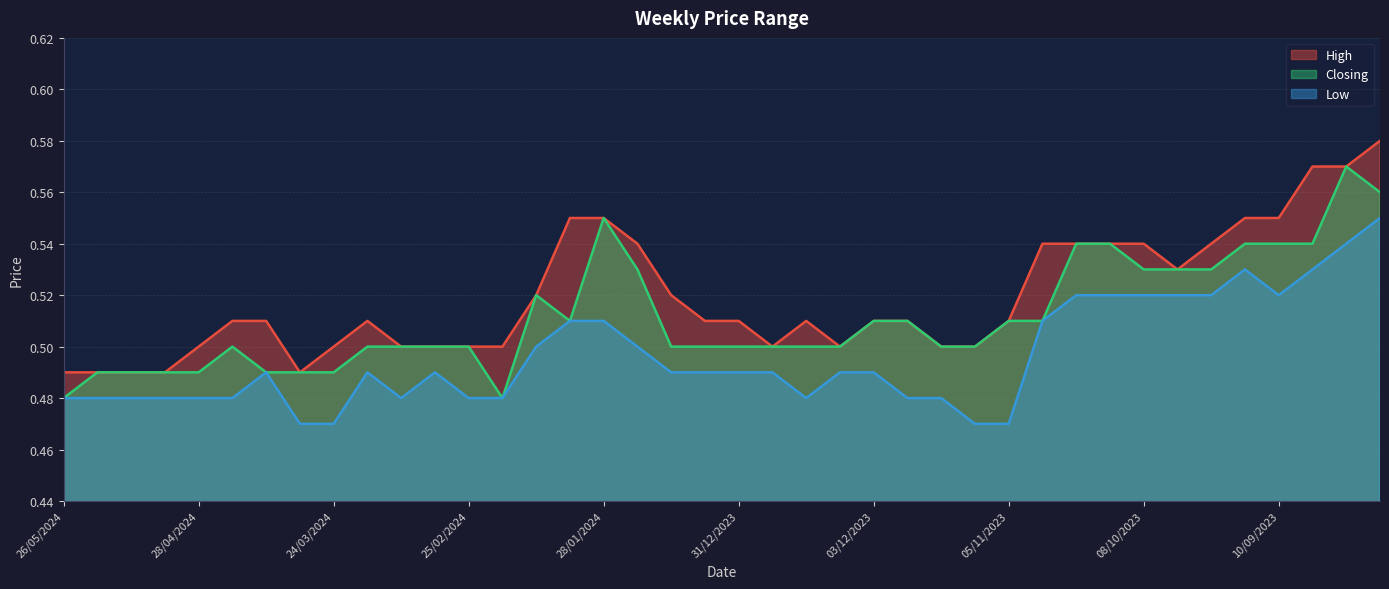

How many distinct data groups are displayed?

3